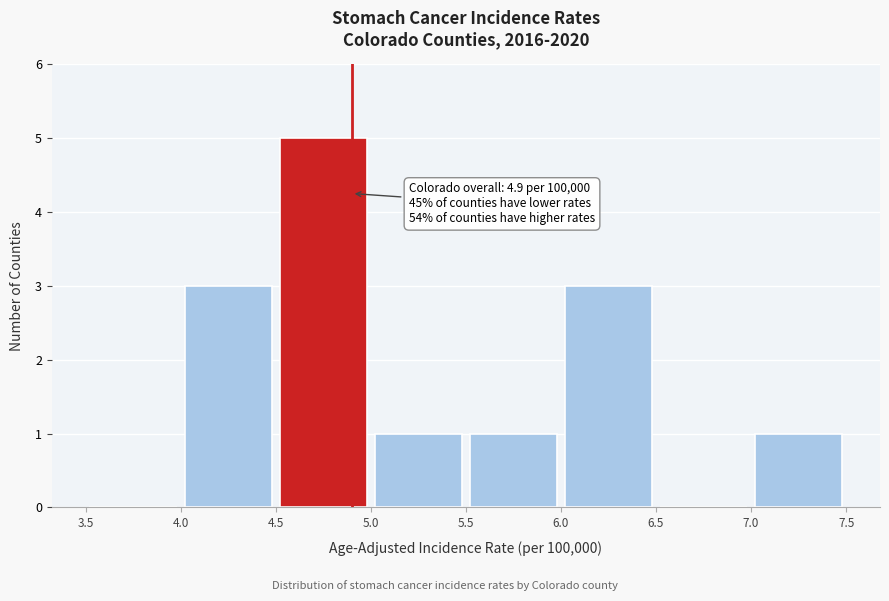

Which range on the x-axis has the tallest bar?

4.5 to 5.0